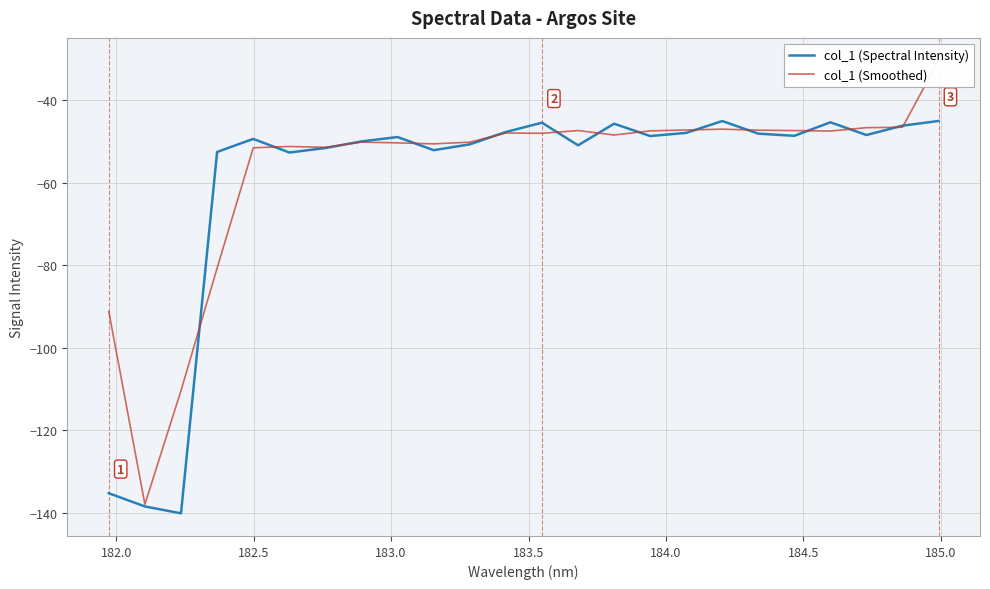

Does the chart display data point markers on the line(s)?

No